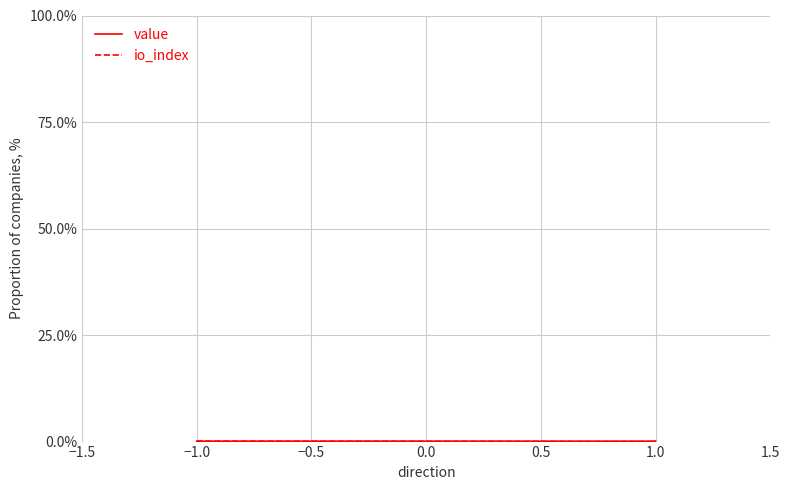

True or false: value and io_index intersect in this chart.

False